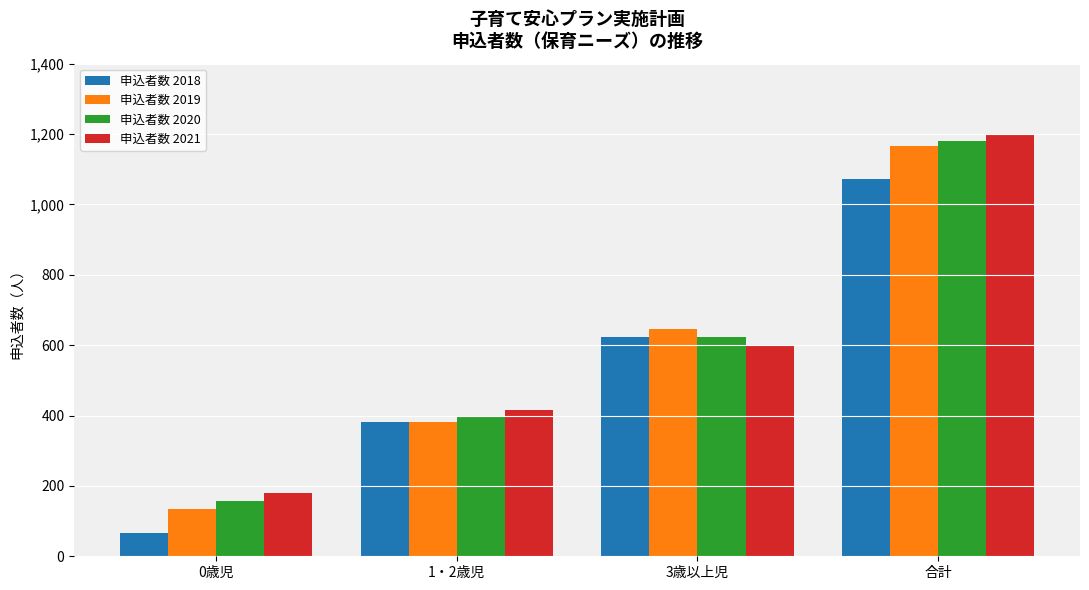

How many 申込者数 2018 values are between 383 and 1073?

3